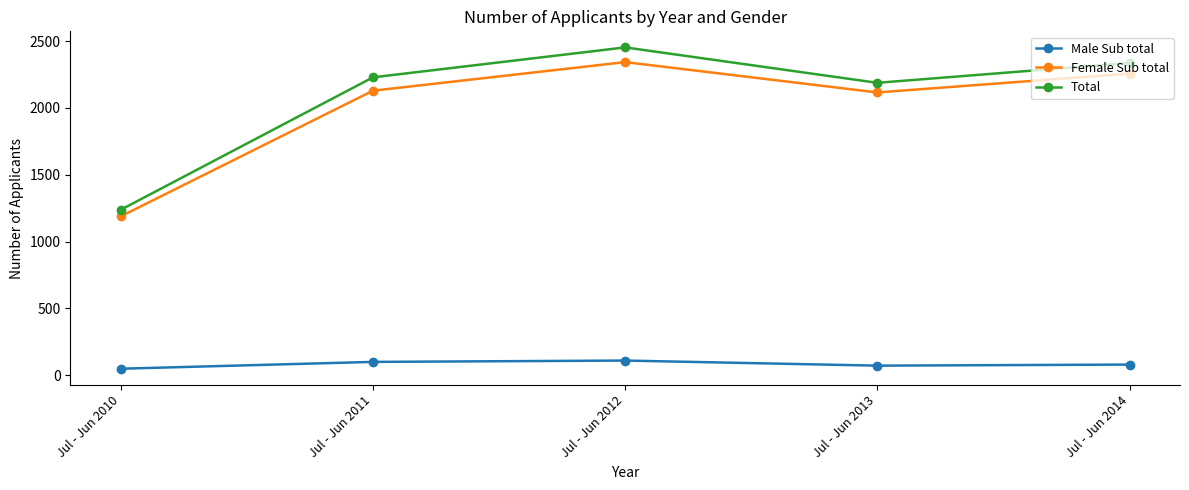

At which category does Total reach its first local peak?

Jul - Jun 2012